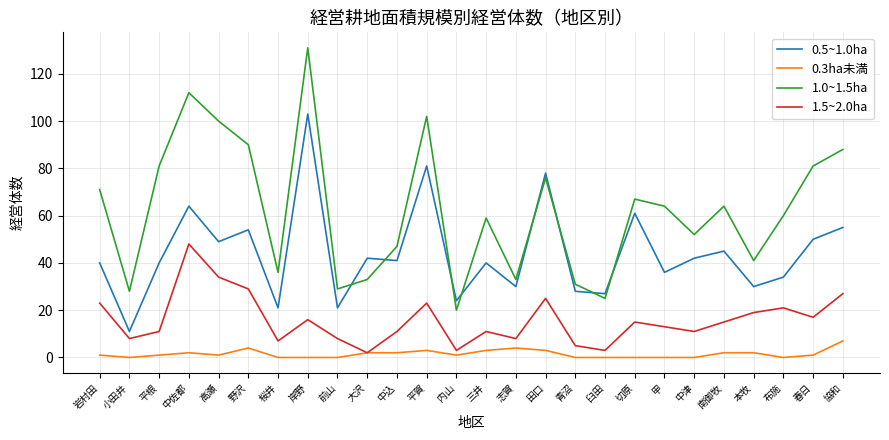

The 1.5~2.0ha series shows 27 at 切原. True or false?

False